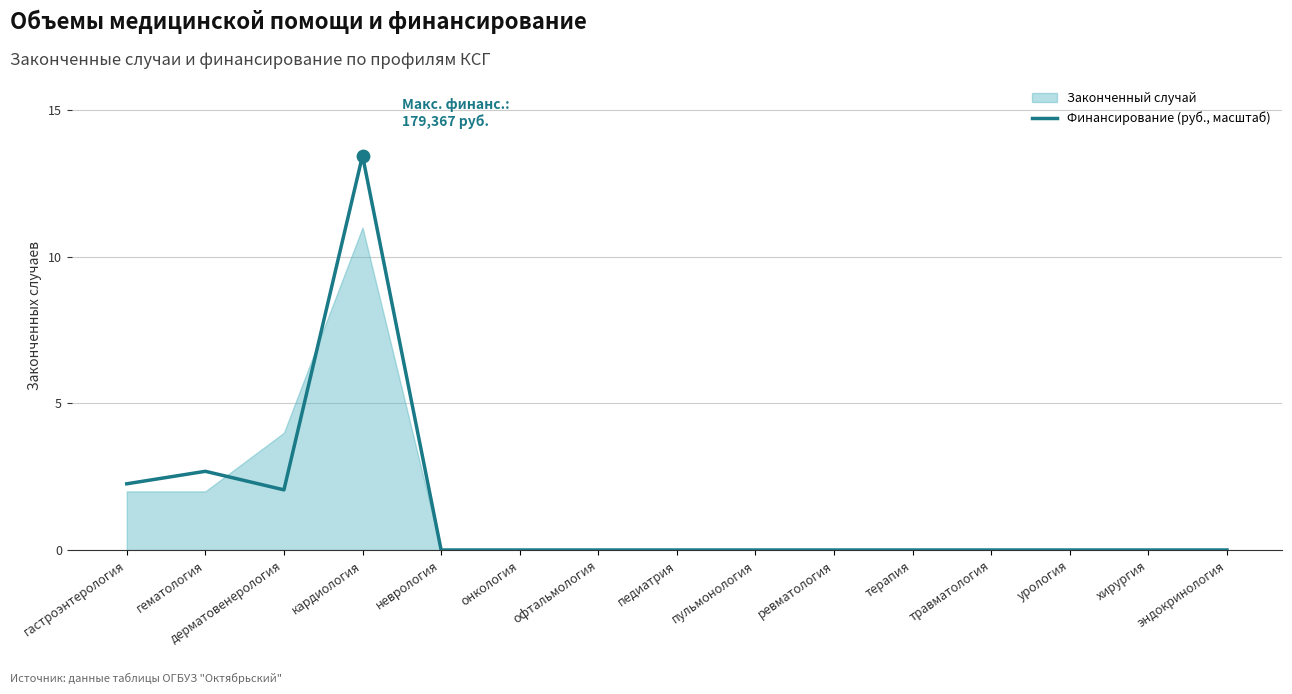

Where is Финансирование (руб., масштаб) nearest to the value 6?

гематология